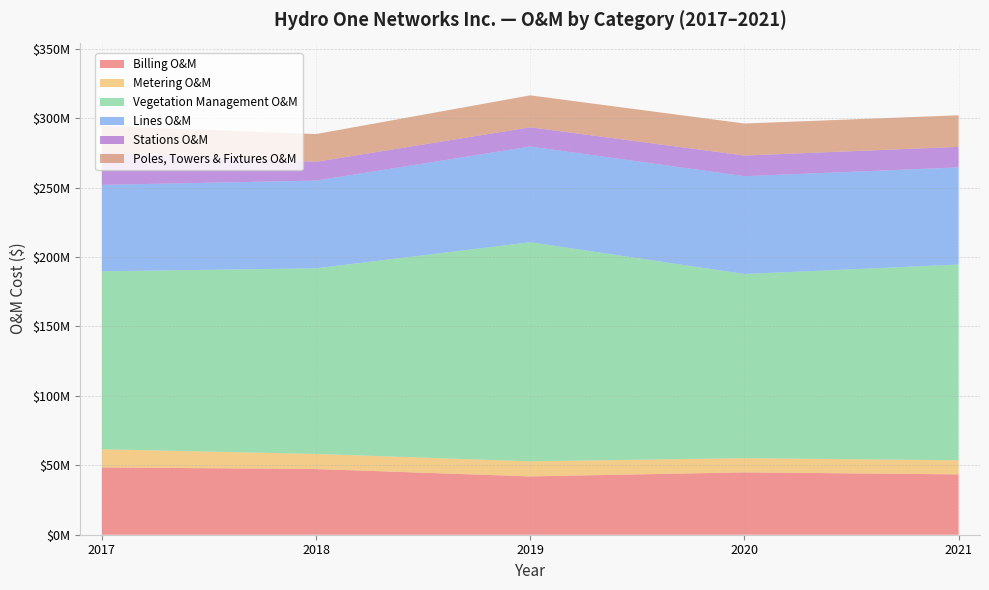

What are all the series names shown in the legend?

Billing O&M, Metering O&M, Vegetation Management O&M, Lines O&M, Stations O&M, Poles, Towers & Fixtures O&M